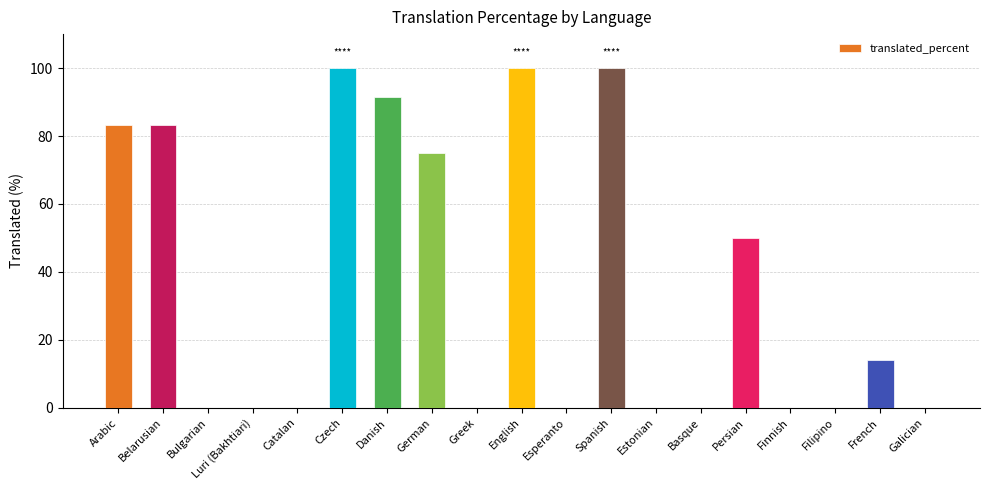

What is the sum of the values at Estonian and Belarusian?

83.3